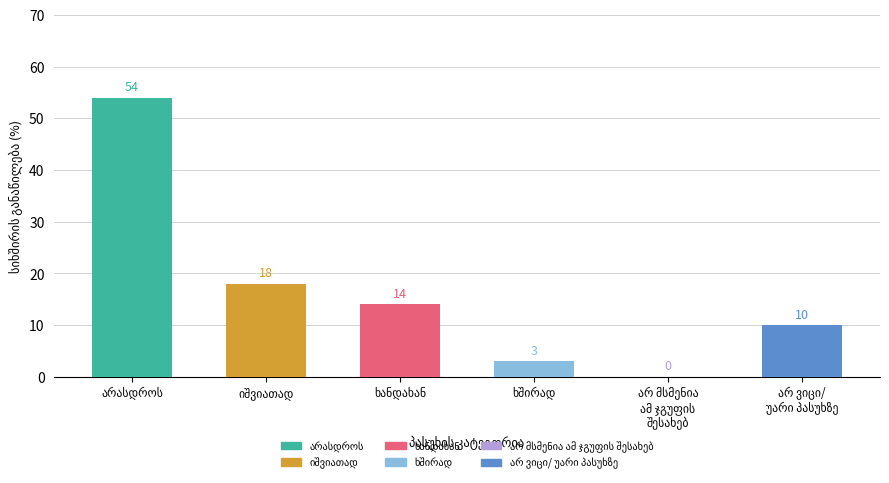

Are the bars horizontal?

No